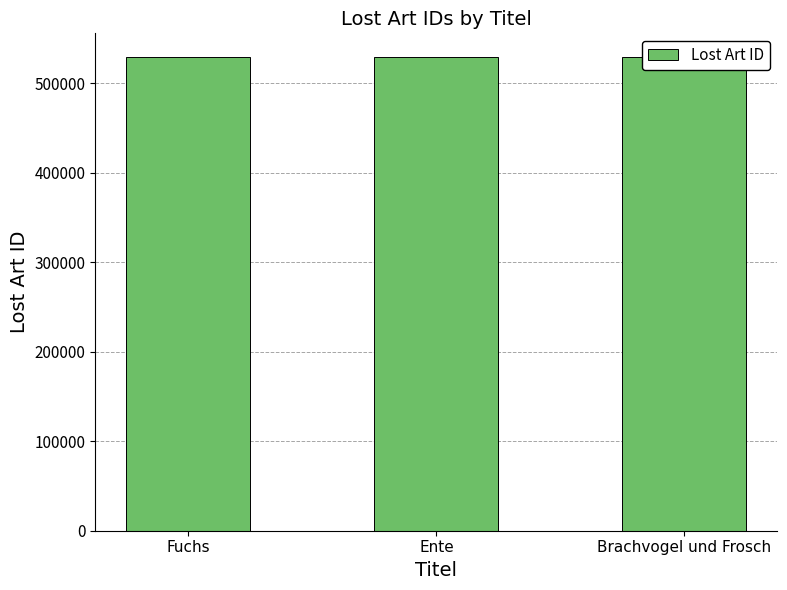

What value does the data have at Ente?

529404